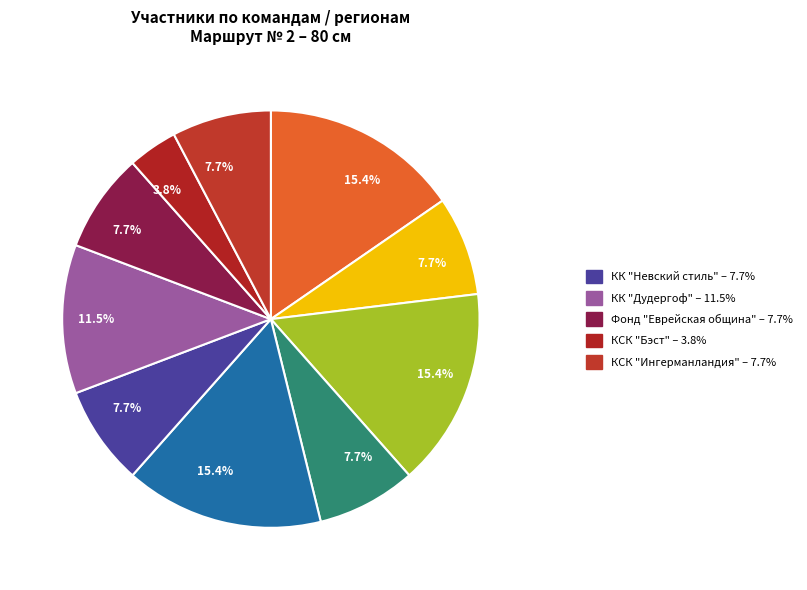

Is there a majority slice in this chart?

No